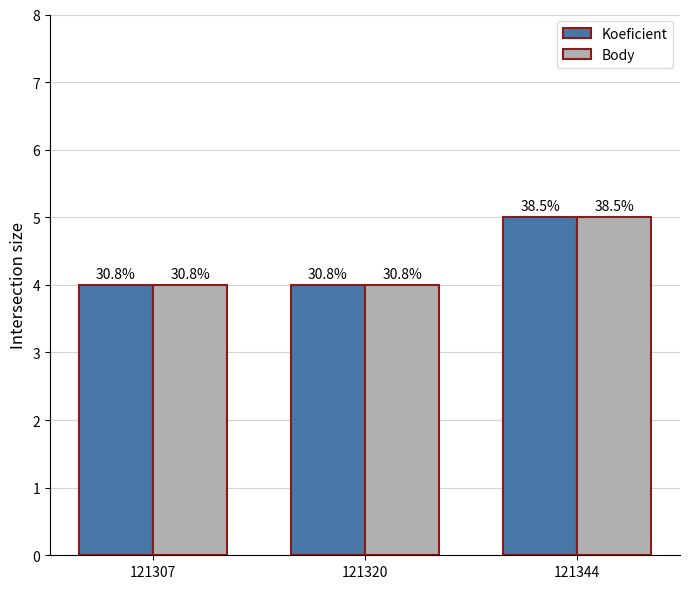

Are the bars grouped side by side (vs. stacked)?

Yes